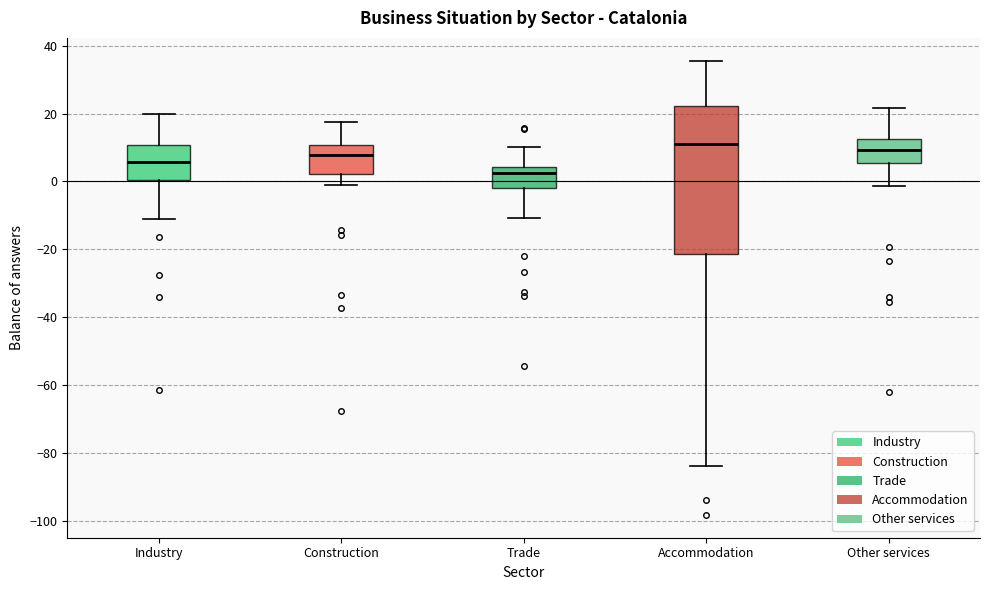

Reading left to right, transcribe this box plot: for each box, give where its median line is, the range the box spans, and where its two whiskers end, as read against the y-axis. The values are not printed on the chart, so give them approximately, as read against the axis.

Industry: median 6, box 0 to 10, whiskers -12 to 20
Construction: median 8, box 2 to 10, whiskers -2 to 18
Trade: median 2, box -2 to 4, whiskers -10 to 10
Accommodation: median 10, box -22 to 22, whiskers -84 to 36
Other services: median 10, box 6 to 12, whiskers -2 to 22